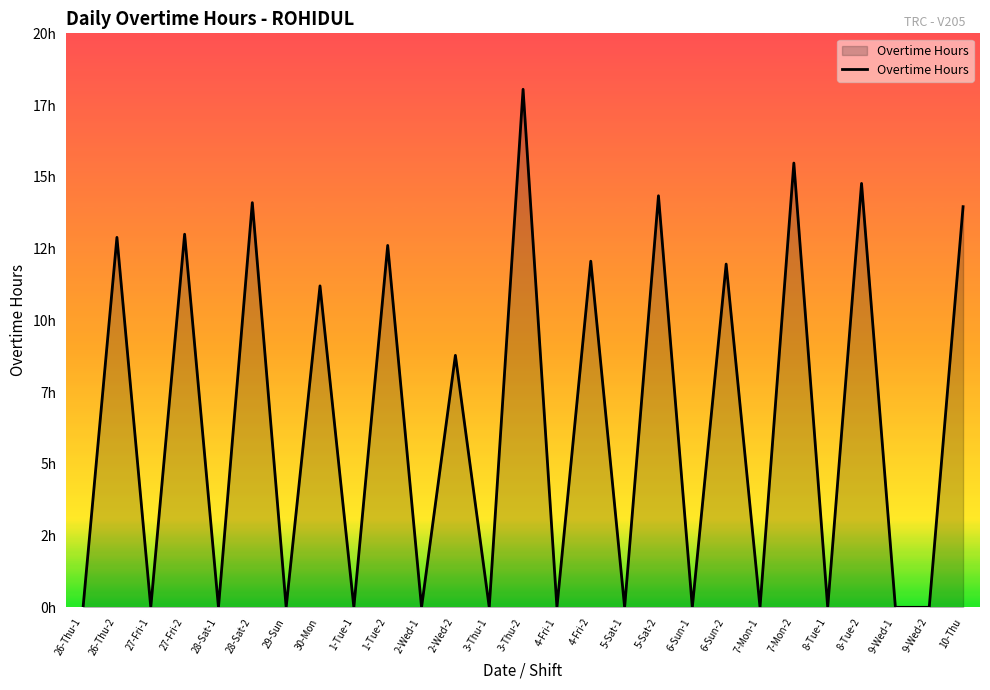

Does the chart display data point markers on the line(s)?

No